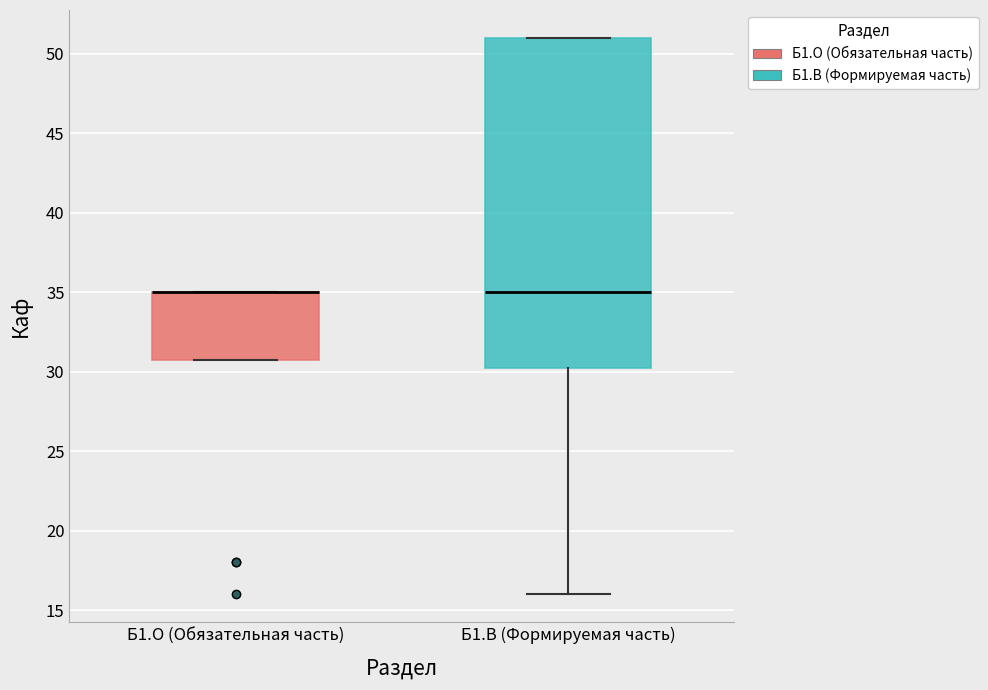

Reading left to right, transcribe this box plot: for each box, give where its median line is, the range the box spans, and where its two whiskers end, as read against the y-axis. The values are not printed on the chart, so give them approximately, as read against the axis.

Б1.О (Обязательная часть): median 35.0 (drawn on the box's upper edge), box 31.0 to 35.0, whiskers 31.0 to 35.0
Б1.В (Формируемая часть): median 35.0, box 30.5 to 51.0, whiskers 16.0 to 51.0